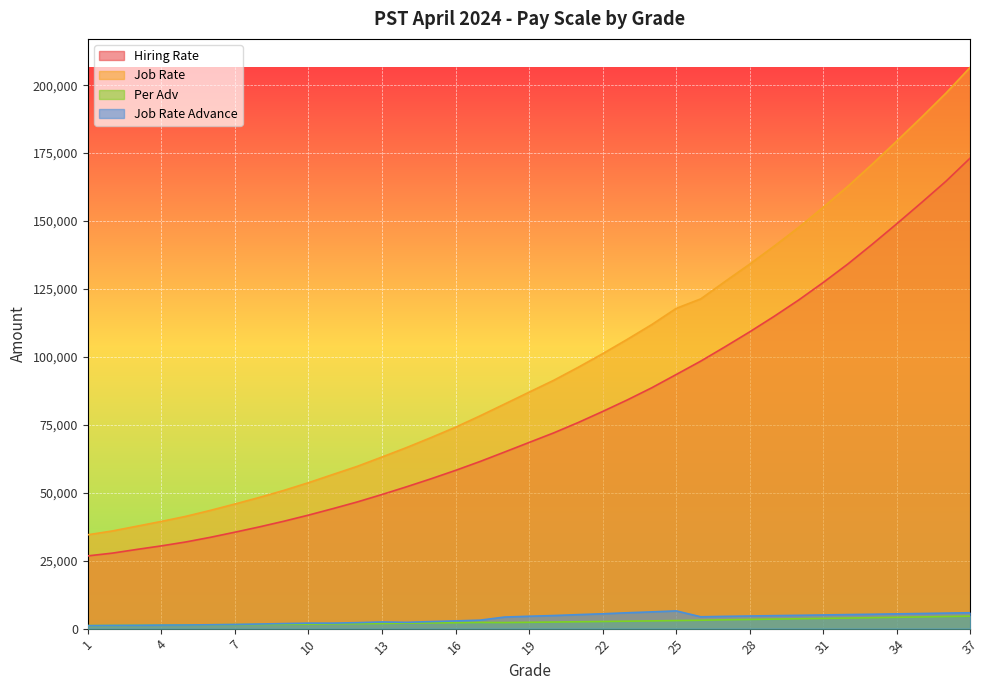

Which category has the highest value in the Job Rate Advance series?

25